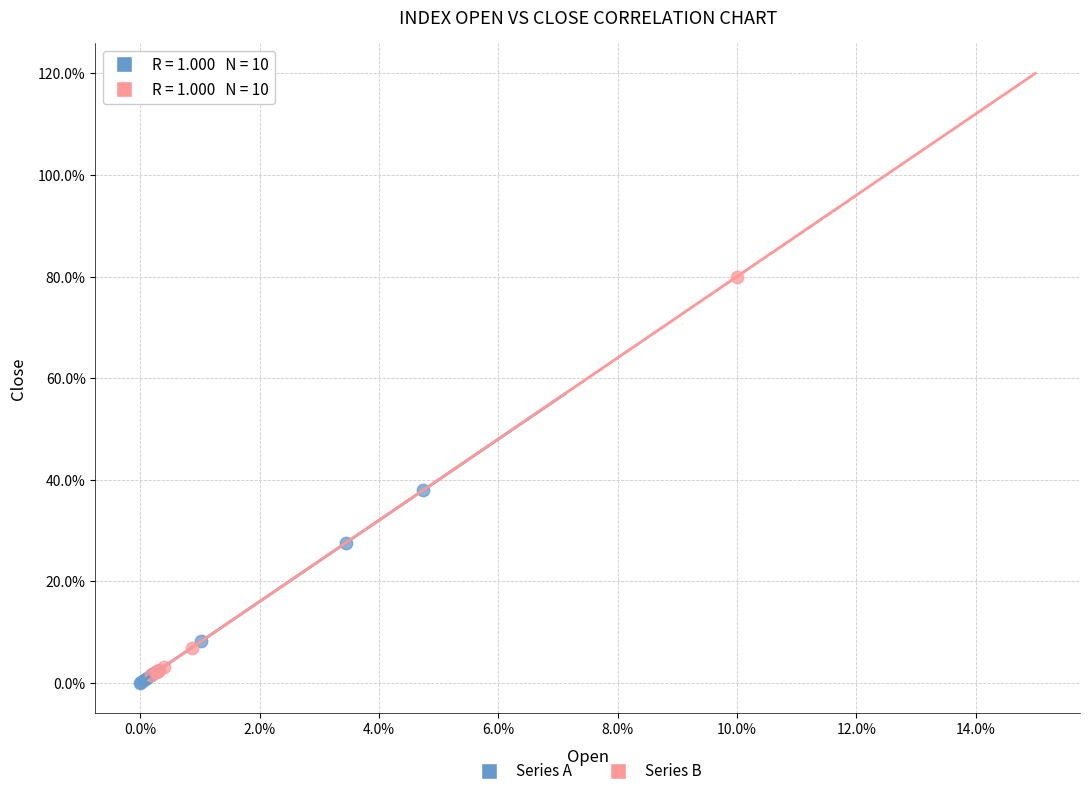

Which series reaches the maximum Y coordinate?

Series B